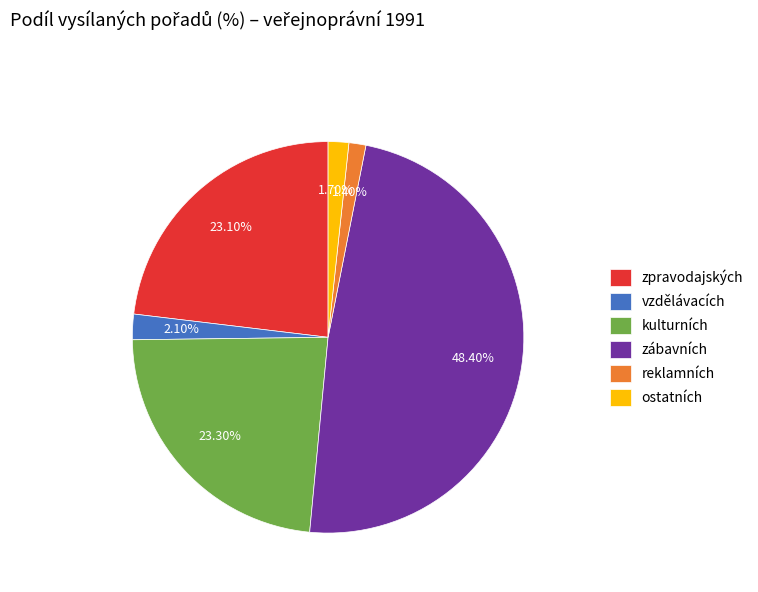

Do kulturních and vzdělávacích together represent more than half of the pie?

No